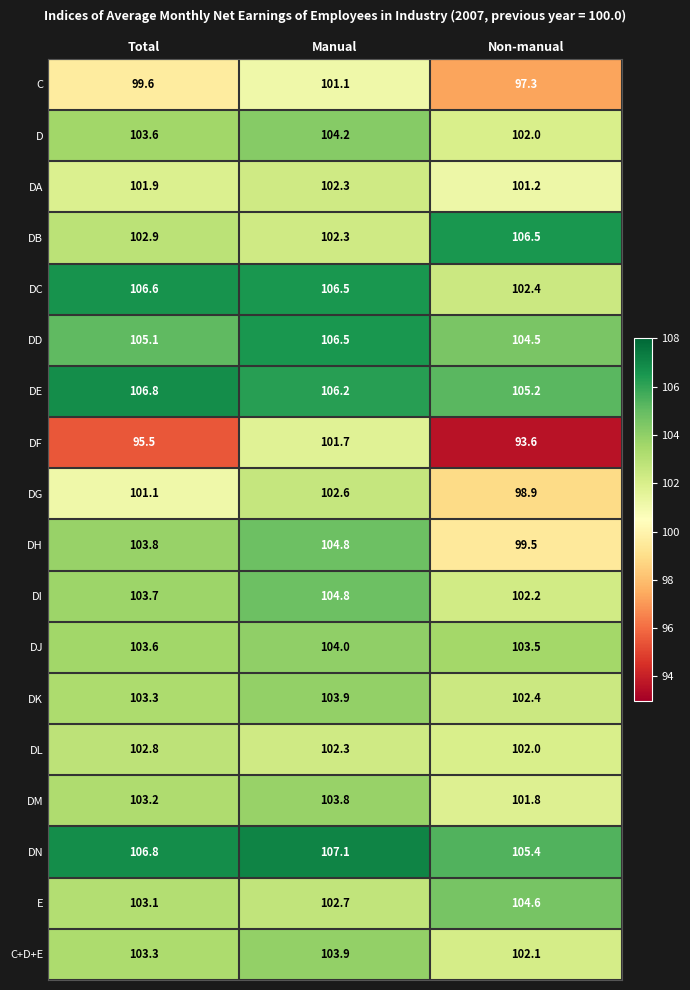

What is the greatest value displayed?

107.1